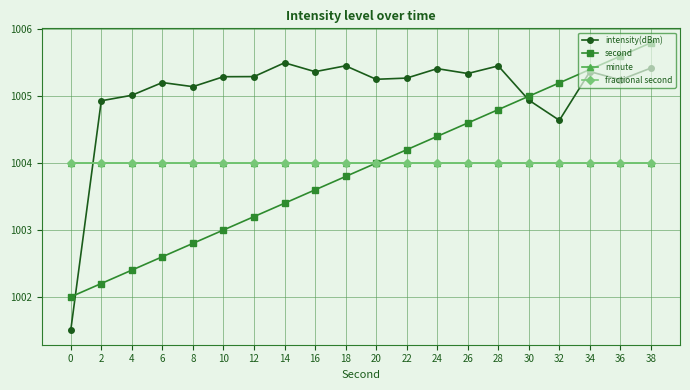

What is the total value across all series at 22?

4017.5